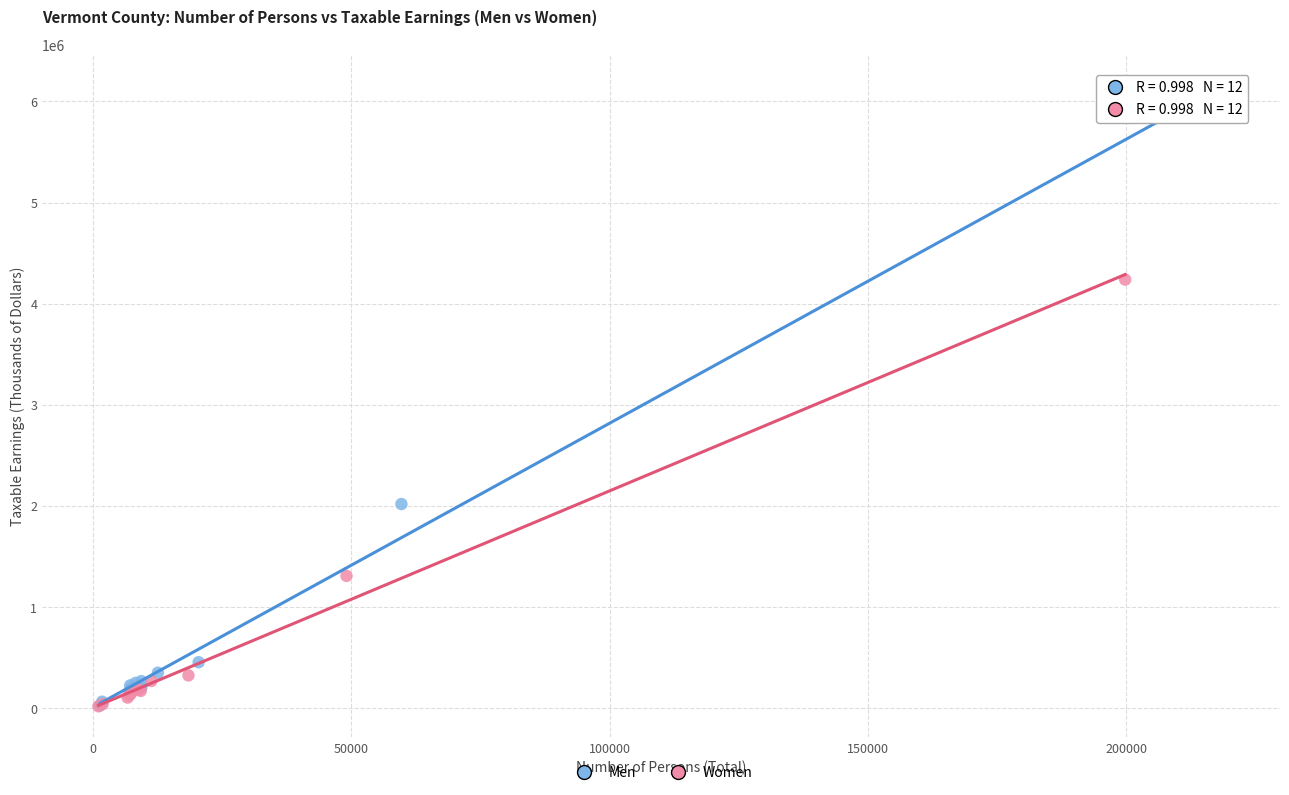

Which series has the largest Y range (max minus min)?

Men